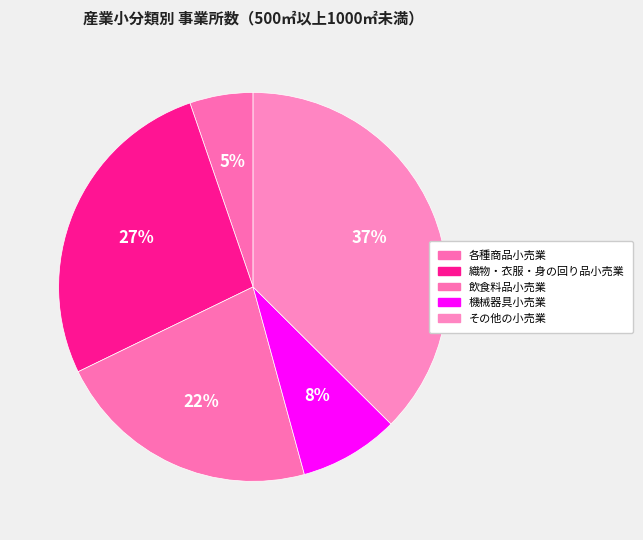

True or false: その他の小売業 accounts for 31% of the total.

False